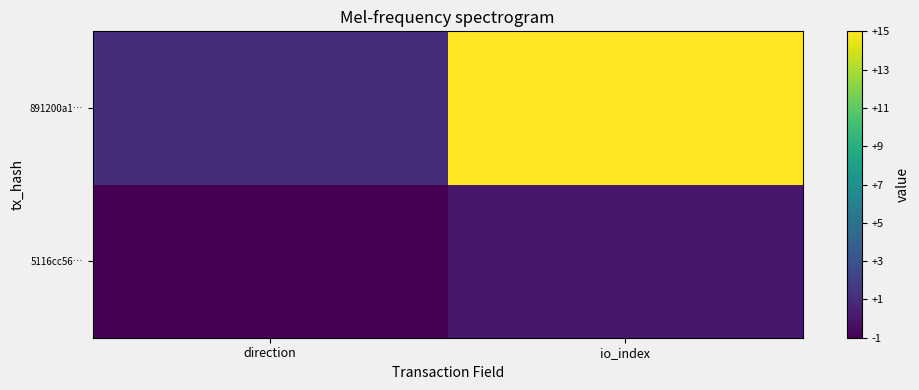

Between direction and io_index, which is larger?

io_index